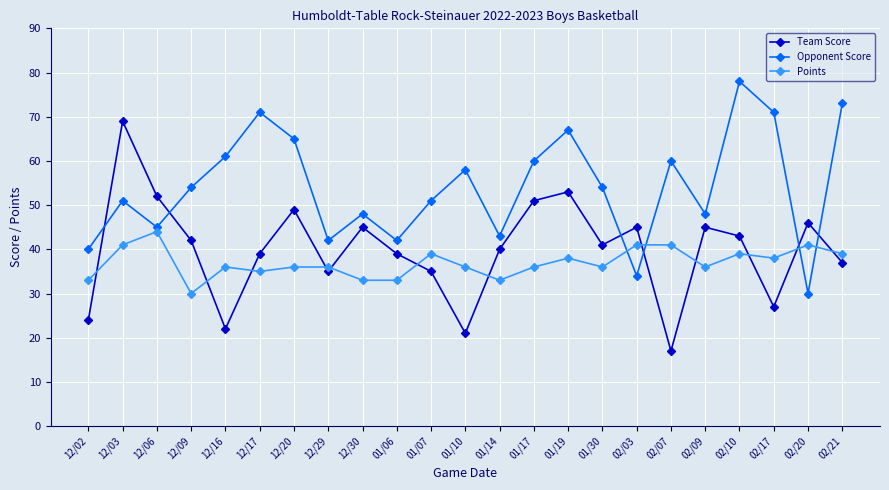

What is the difference between the second highest and second lowest values in the Team Score series?

32